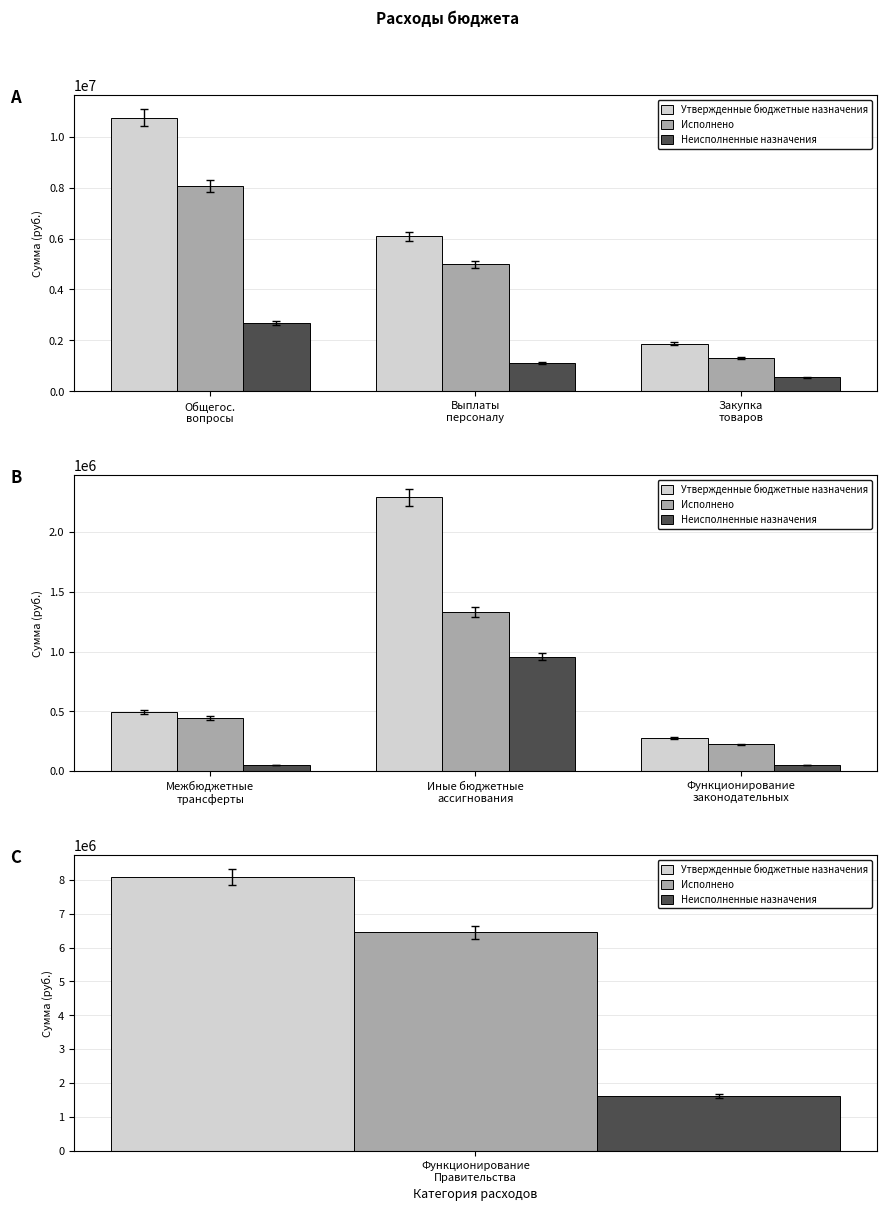

What is the value of the Утвержденные бюджетные назначения bar at the 3rd from the left?

278000.0